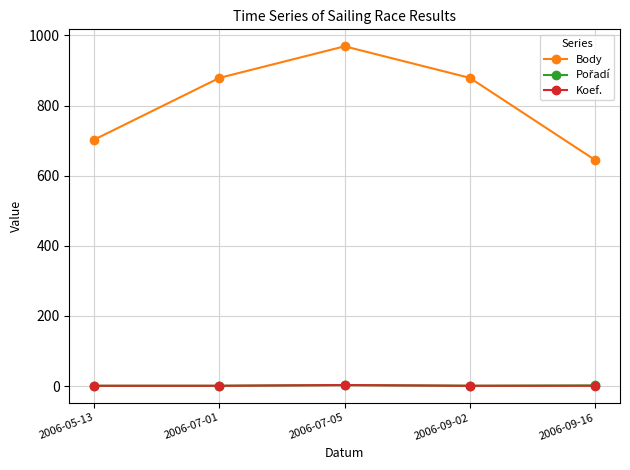

Which series has the widest spread of values?

Body